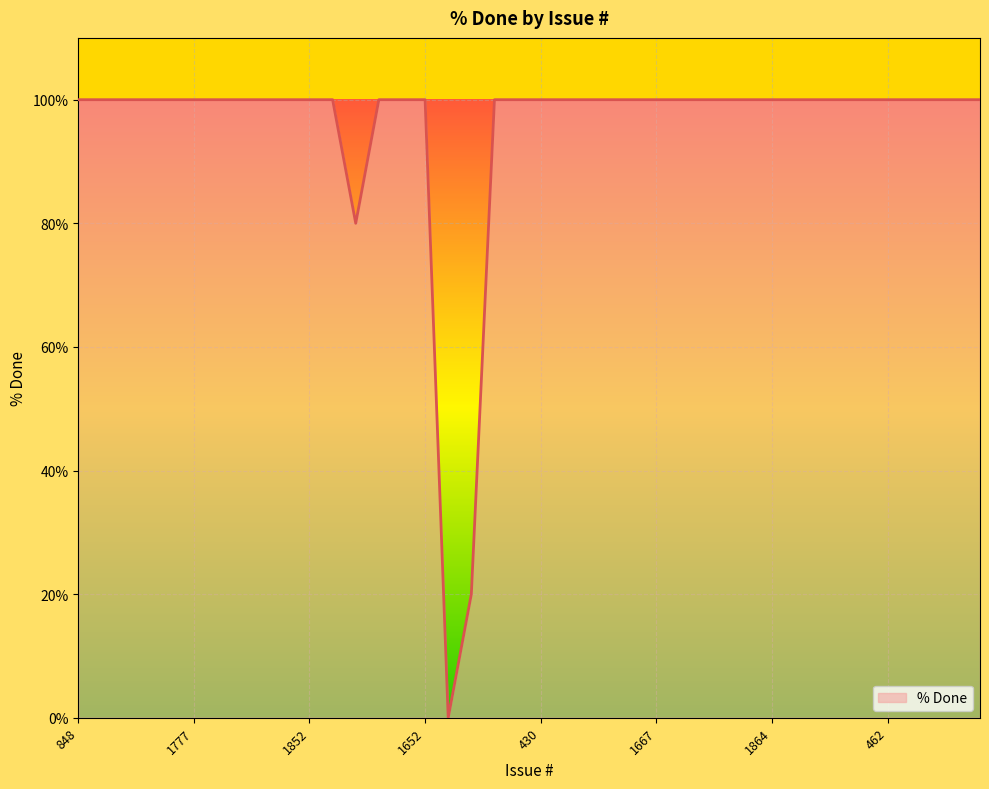

What is the maximum value shown in the chart?

100